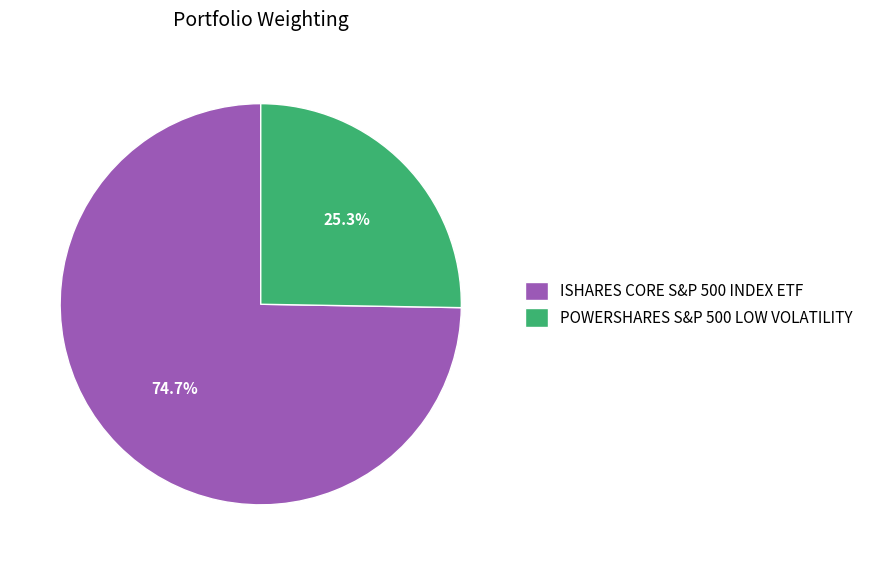

Does POWERSHARES S&P 500 LOW VOLATILITY account for over 50% of the chart?

No